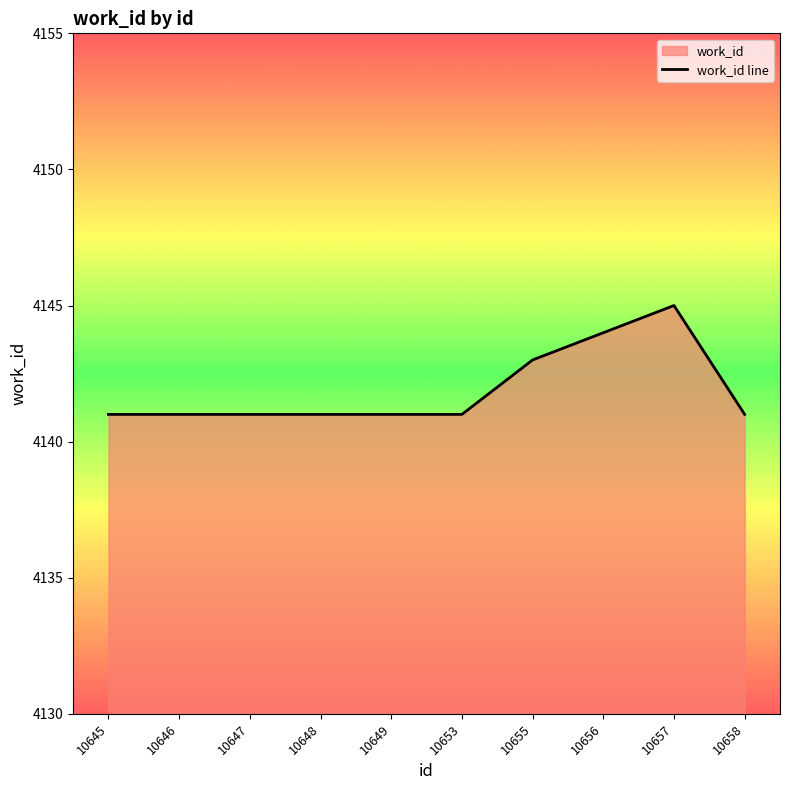

The value at 10658 is 6870. True or false?

False